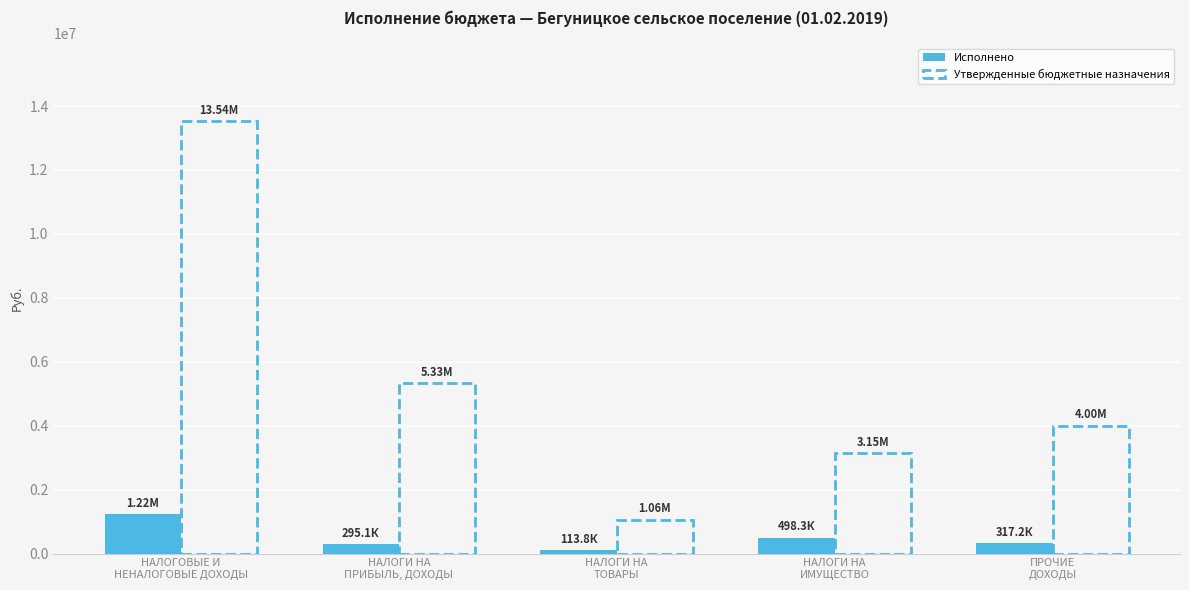

What value does the Исполнено series have at НАЛОГИ НА
ТОВАРЫ?

113805.9